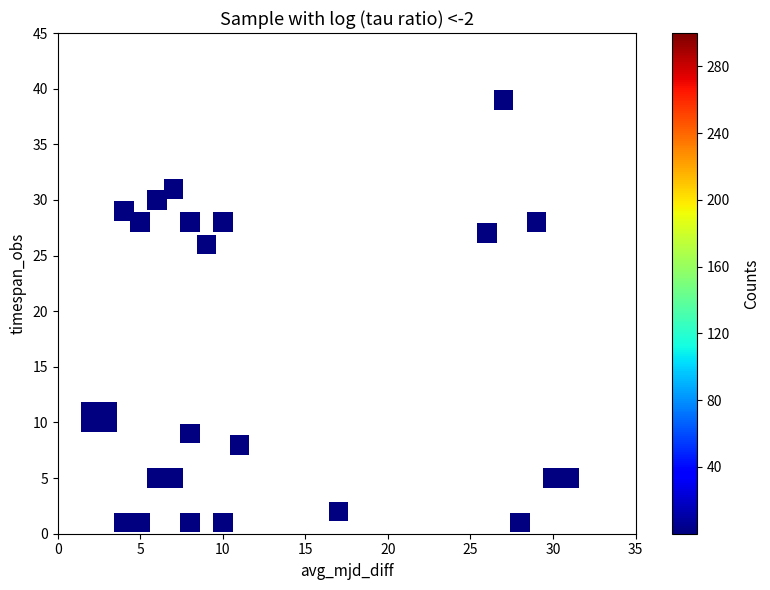

What Y value in the scatter plot is closest to 20?

26